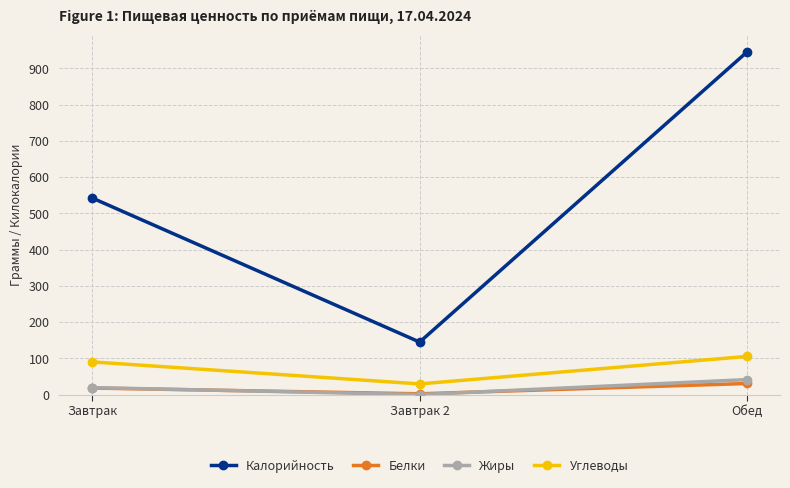

Is the value of Углеводы at Завтрак 2 greater than the value of Калорийность at Завтрак?

No